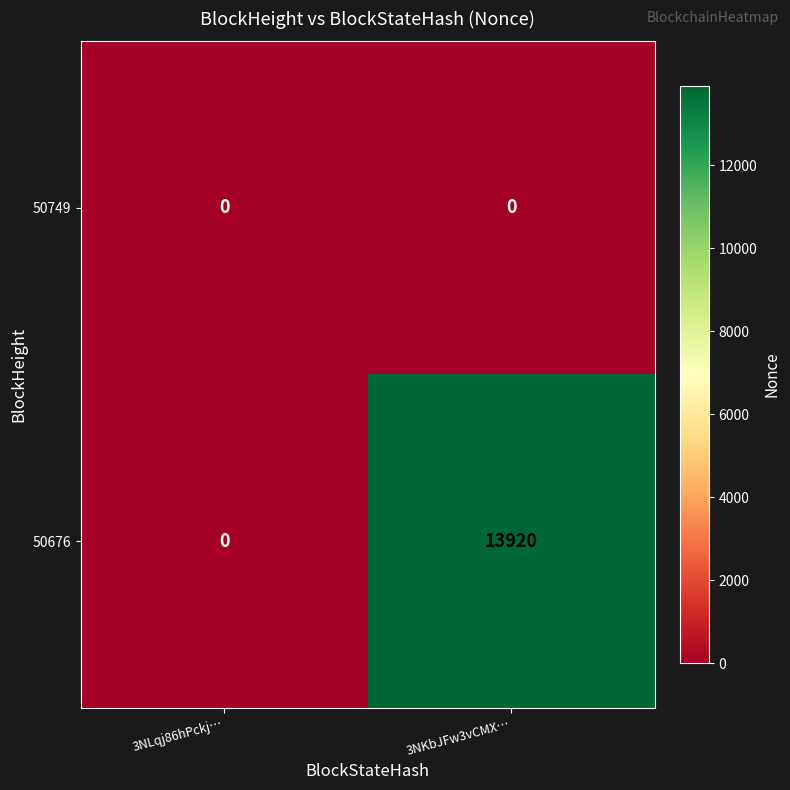

True or false: 50676 has a value of 13920 at 3NKbJFw3vCMX….

True